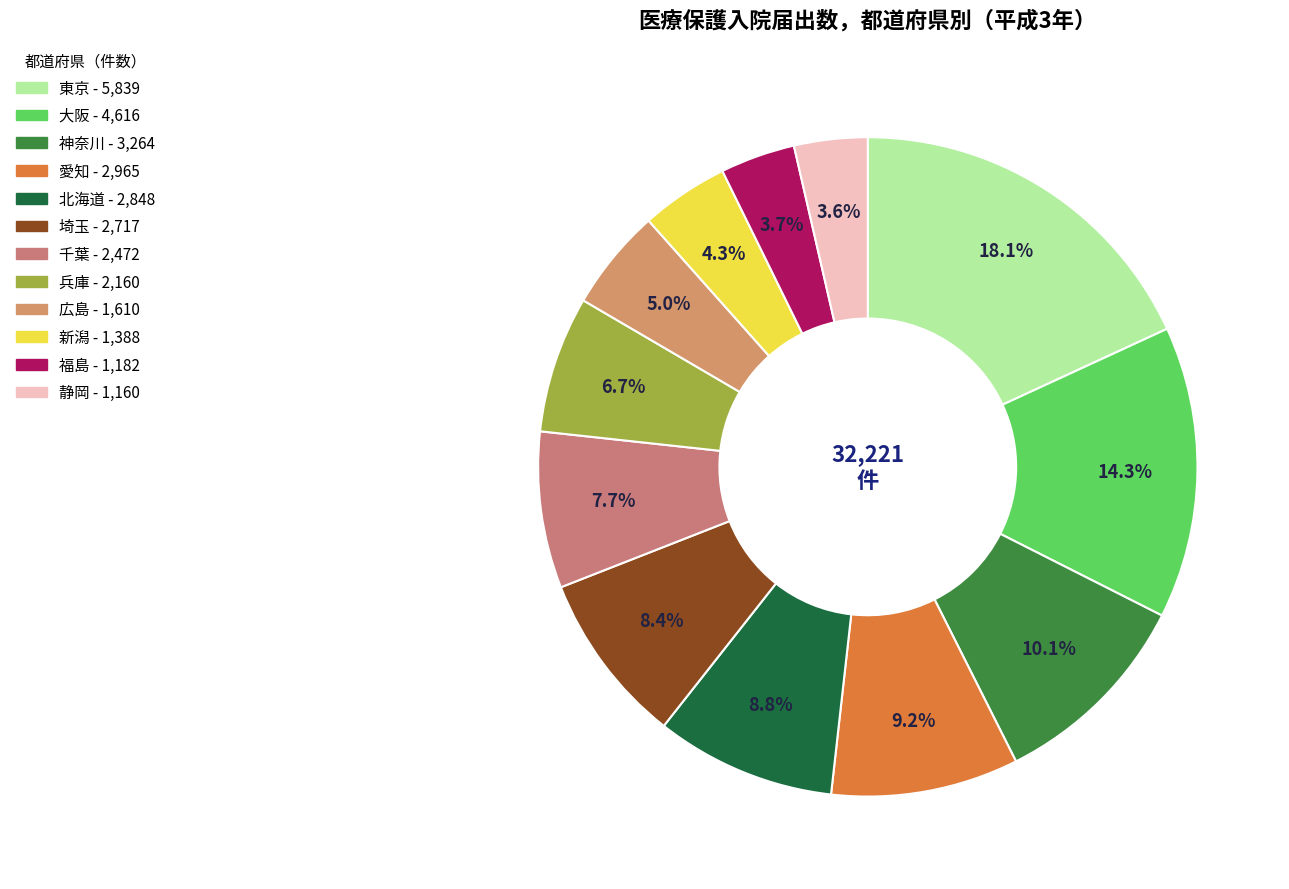

Count the number of slices in the pie.

12